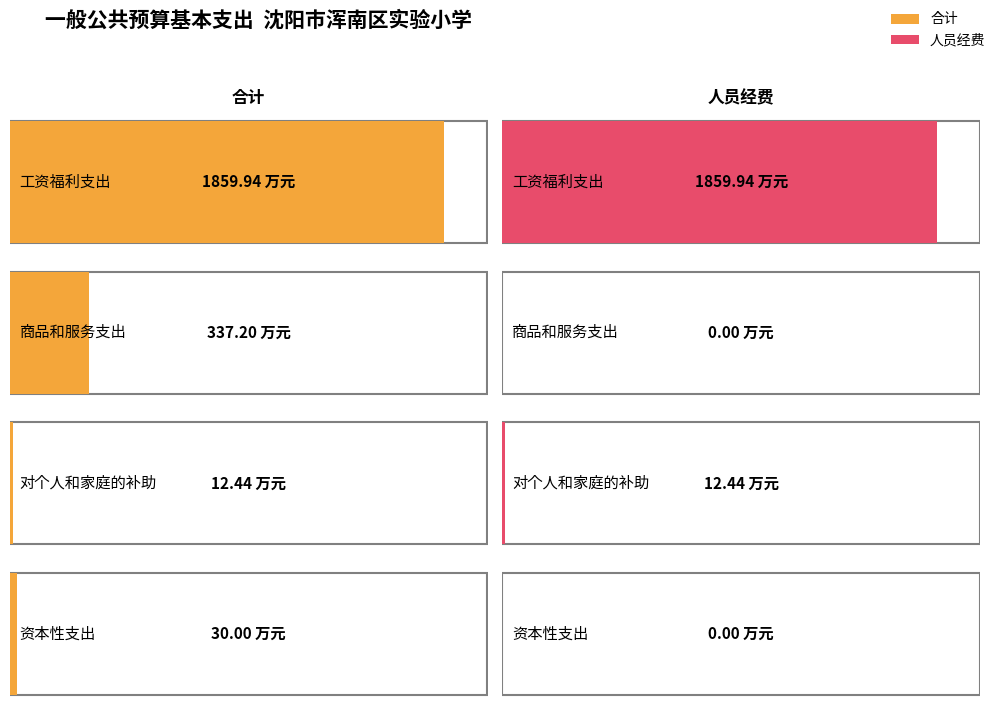

Rank the series by their maximum value, from lowest to highest.

合计, 人员经费